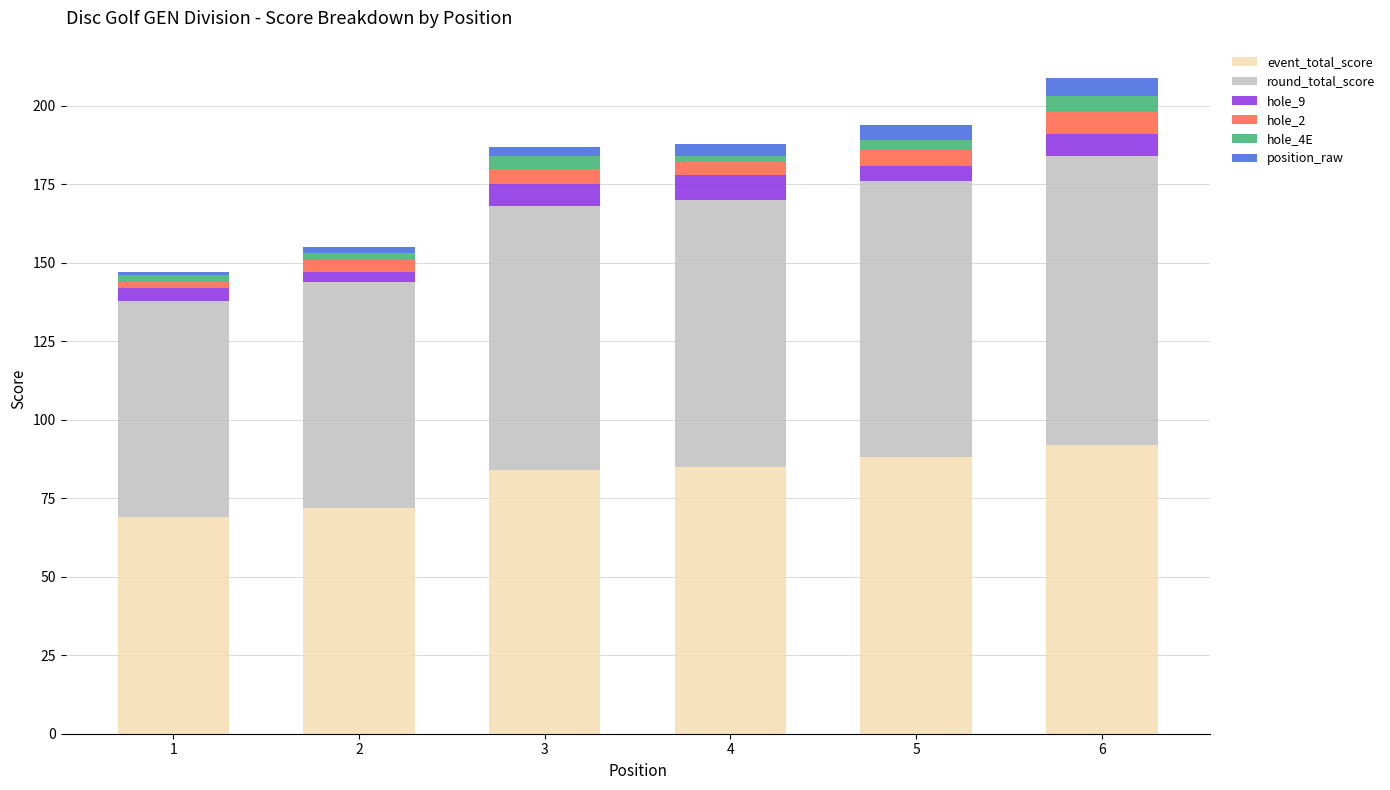

What is the sum of all event_total_score values?

490